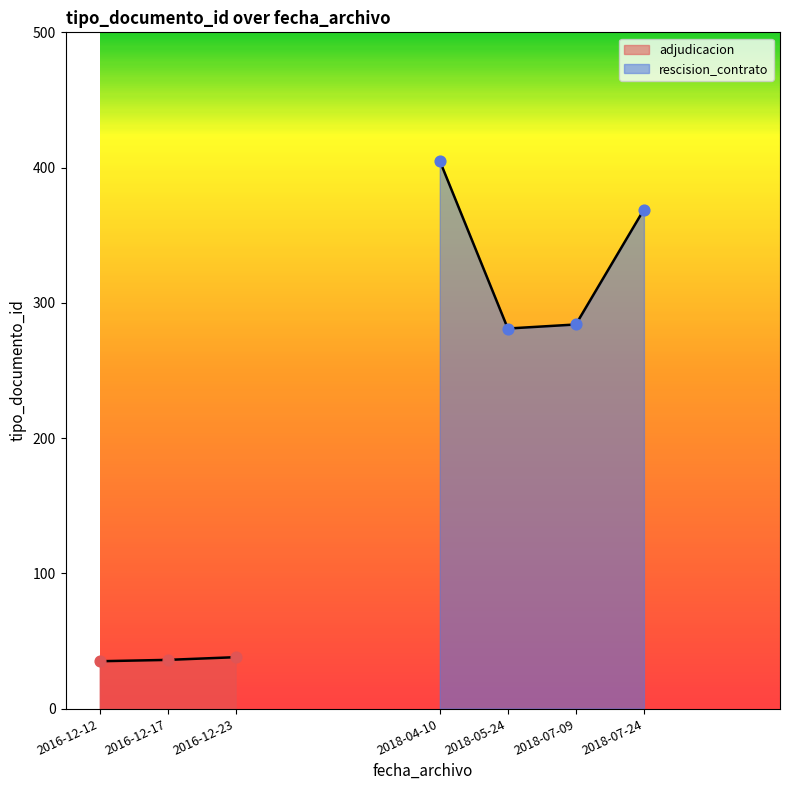

At how many categories does at least one series exceed 290?

2